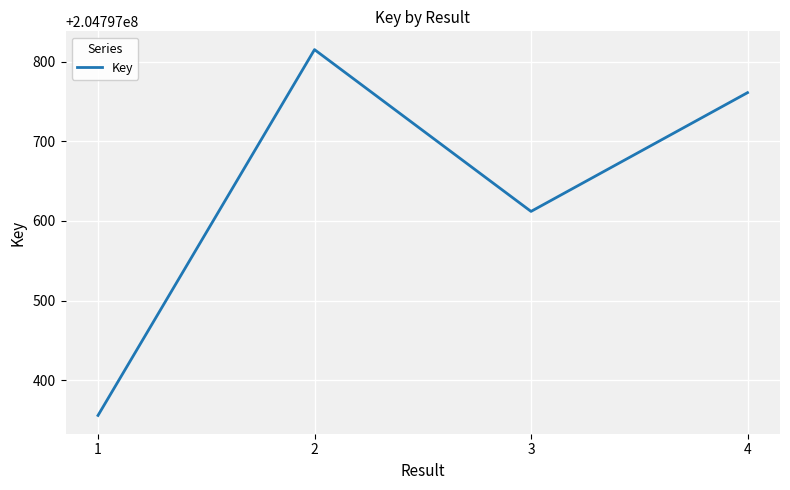

Between 2 and 4, which is larger?

2